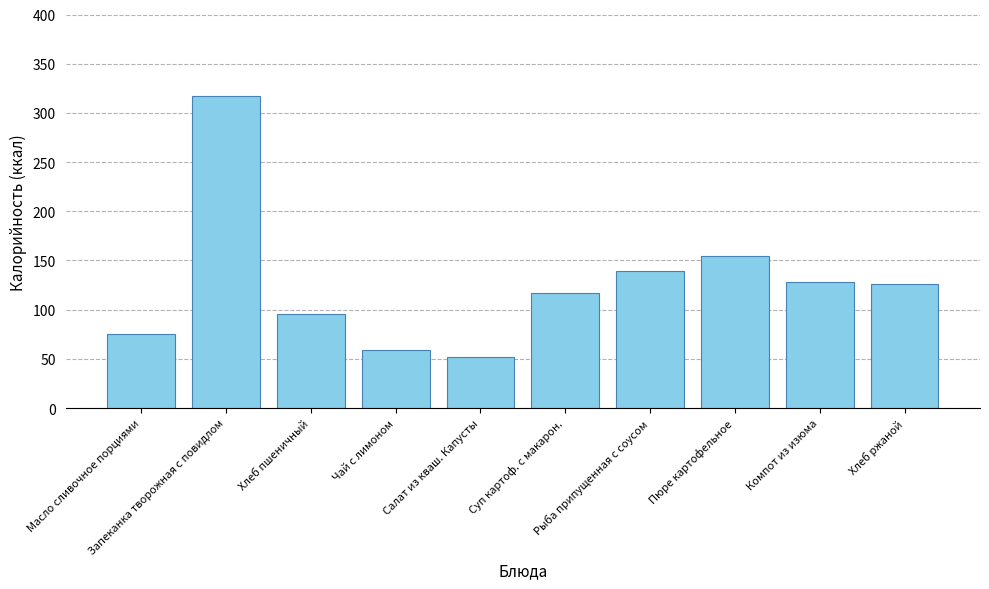

Are the bars grouped side by side (vs. stacked)?

No